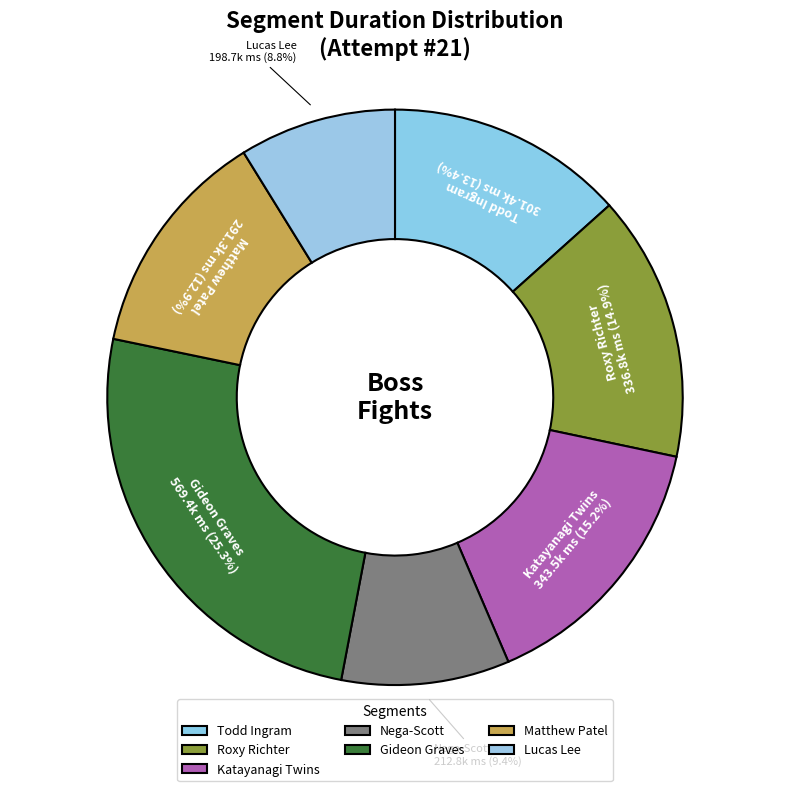

Between Katayanagi Twins and Todd Ingram, which is larger?

Katayanagi Twins